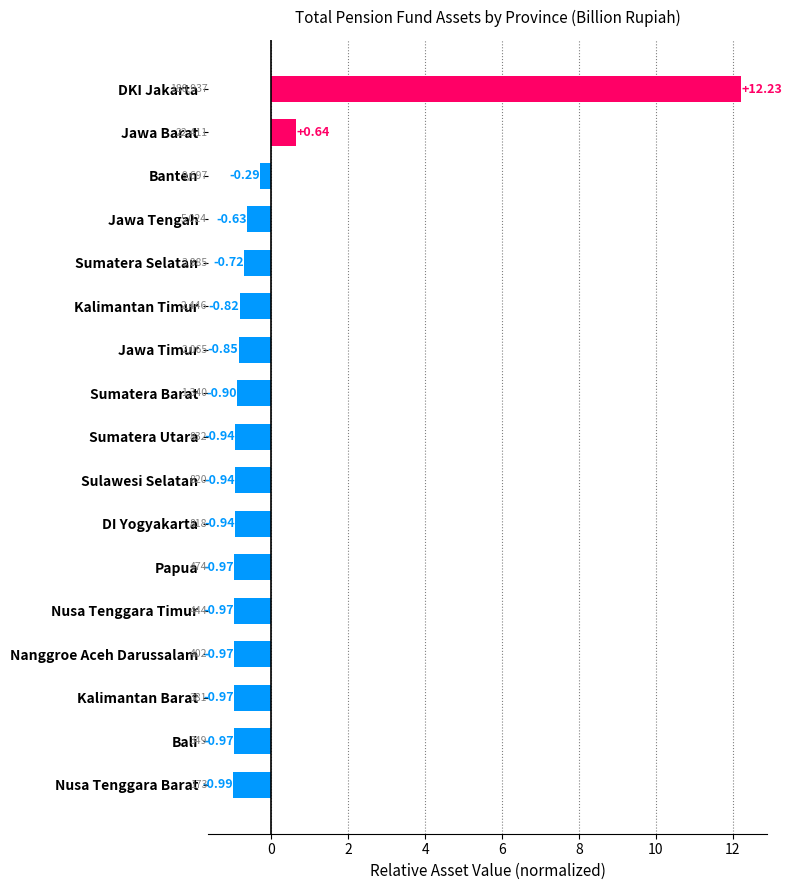

Are the bars horizontal?

Yes